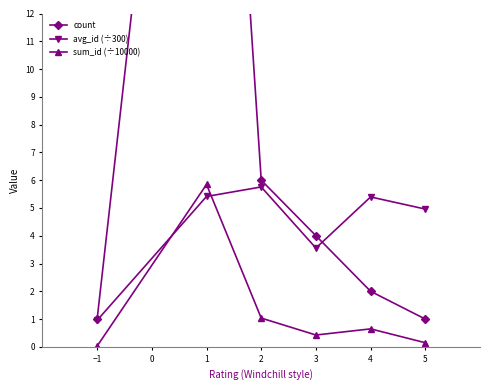

True or false: avg_id (÷300) has a value of 8.5 at 1.

False